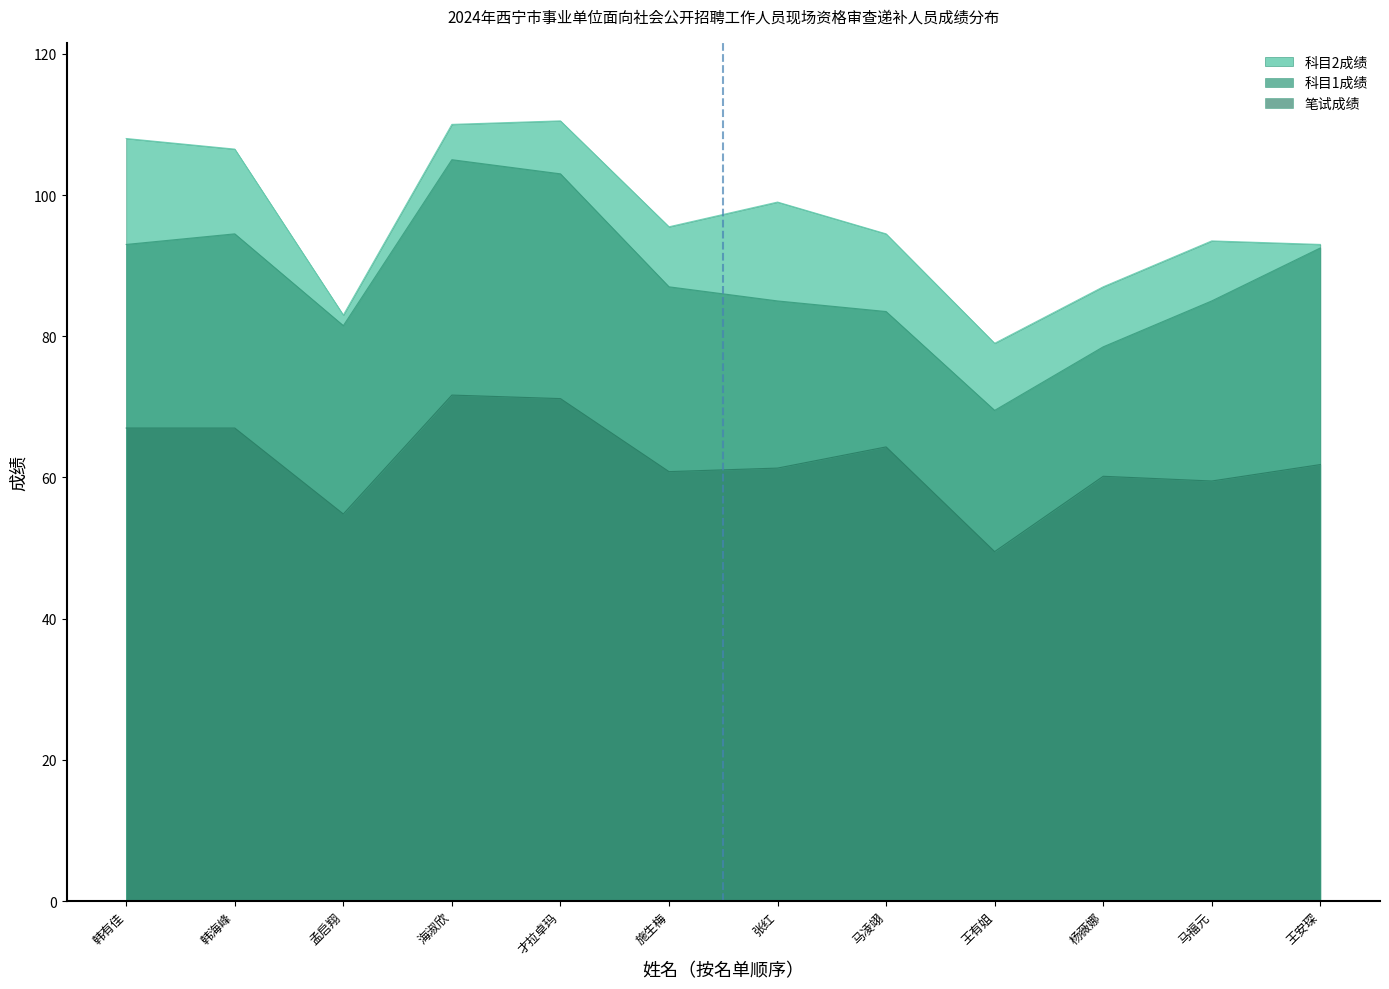

Reading left to right, extract all data points from this chart.

科目2成绩: 韩有佳=108.0	韩海峰=106.5	孟启翔=83.0	海淑欣=110.0	才拉卓玛=110.5	施生梅=95.5	张红=99.0	马凌翊=94.5	王有姐=79.0	杨薇娜=87.0	马福元=93.5	王安琛=93.0
科目1成绩: 韩有佳=93.0	韩海峰=94.5	孟启翔=81.5	海淑欣=105.0	才拉卓玛=103.0	施生梅=87.0	张红=85.0	马凌翊=83.5	王有姐=69.5	杨薇娜=78.5	马福元=85.0	王安琛=92.5
笔试成绩: 韩有佳=67.0	韩海峰=67.0	孟启翔=54.8	海淑欣=71.7	才拉卓玛=71.2	施生梅=60.8	张红=61.3	马凌翊=64.3	王有姐=49.5	杨薇娜=60.2	马福元=59.5	王安琛=61.8